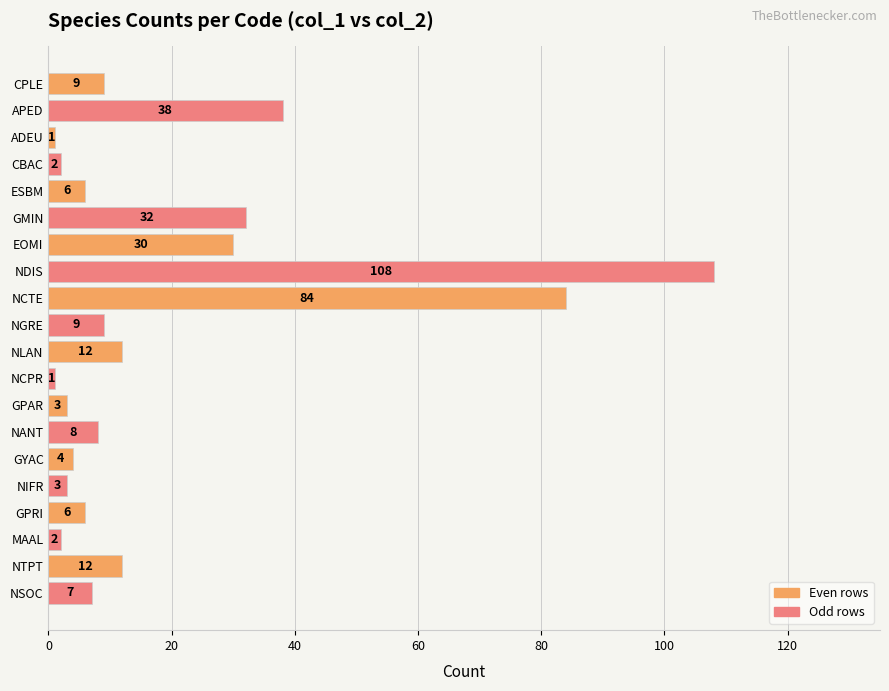

What is the sum of all values?

377